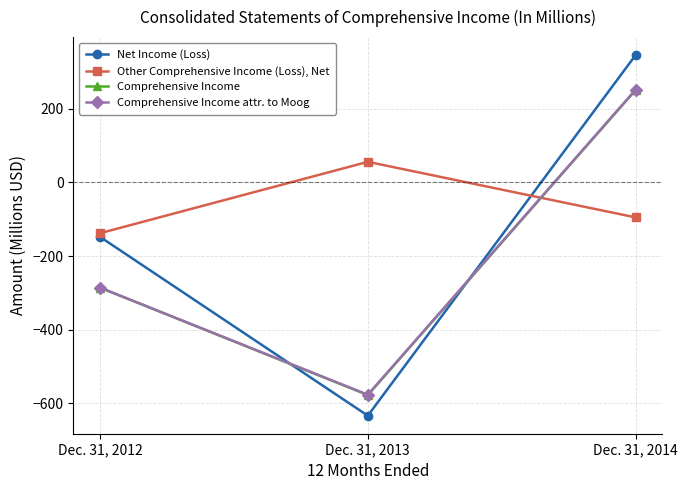

What is the total value across all series at Dec. 31, 2012?

-858